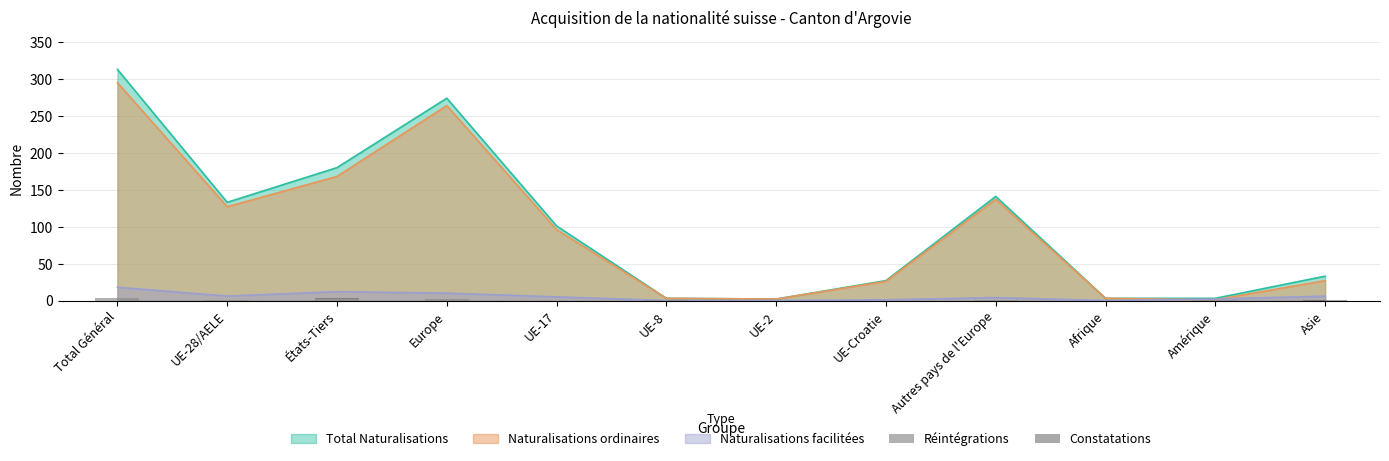

What position from the right is UE-17?

8